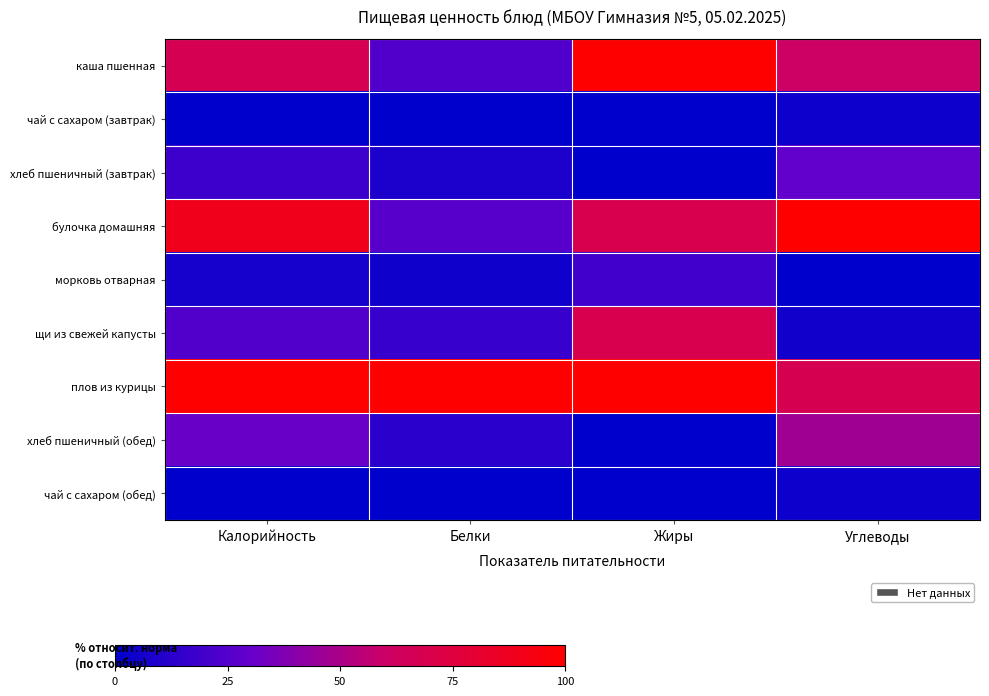

At which category is the sum across all series the highest?

Жиры